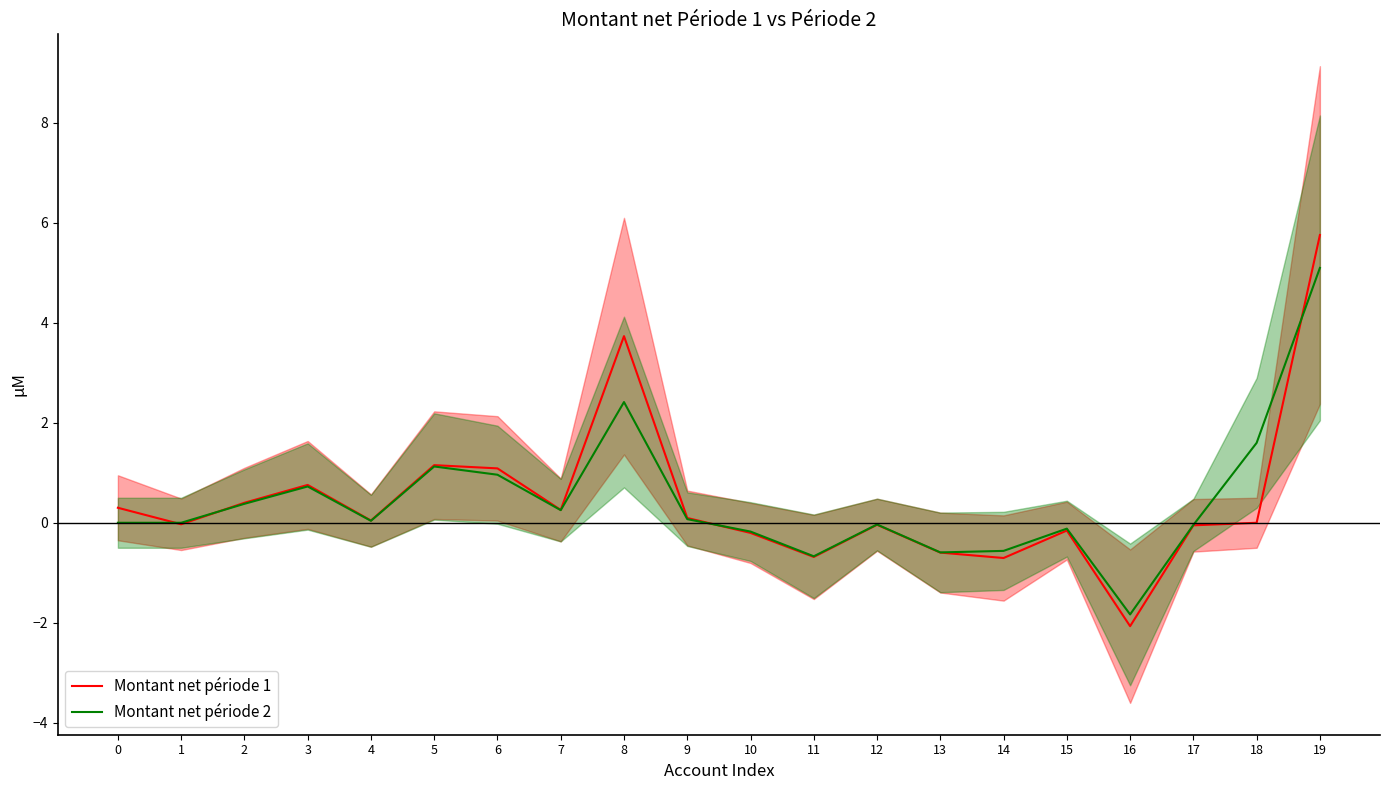

At how many categories does at least one series exceed 2?

2